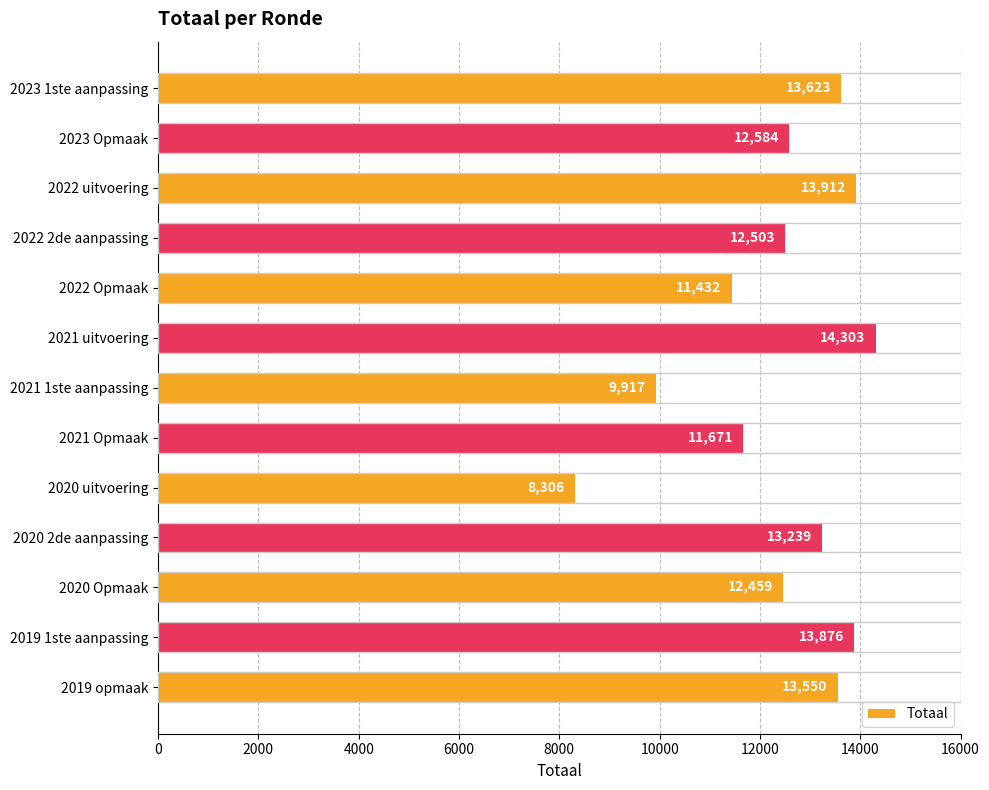

What is the maximum value shown in the chart?

14303